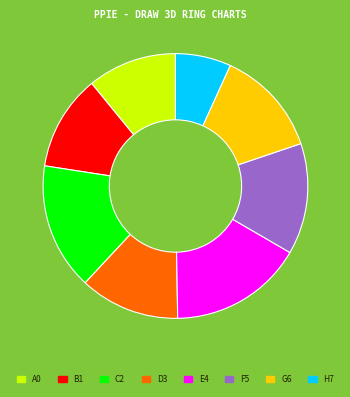

Between F5 and H7, which is larger?

F5